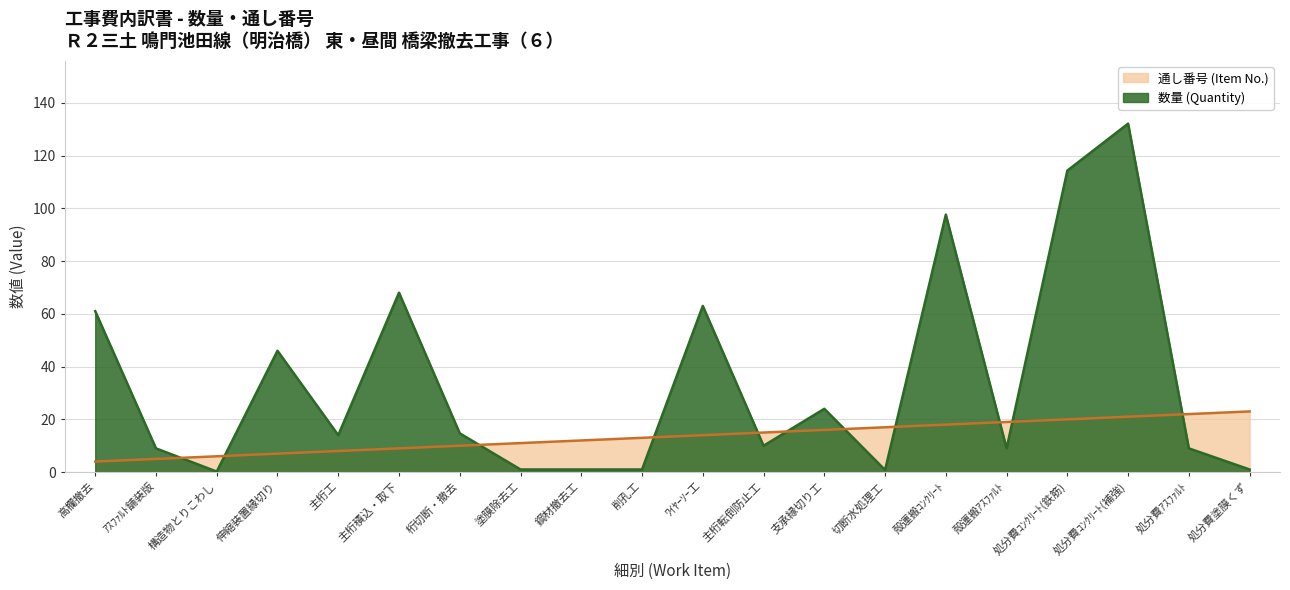

Does the chart have visible grid lines?

Yes